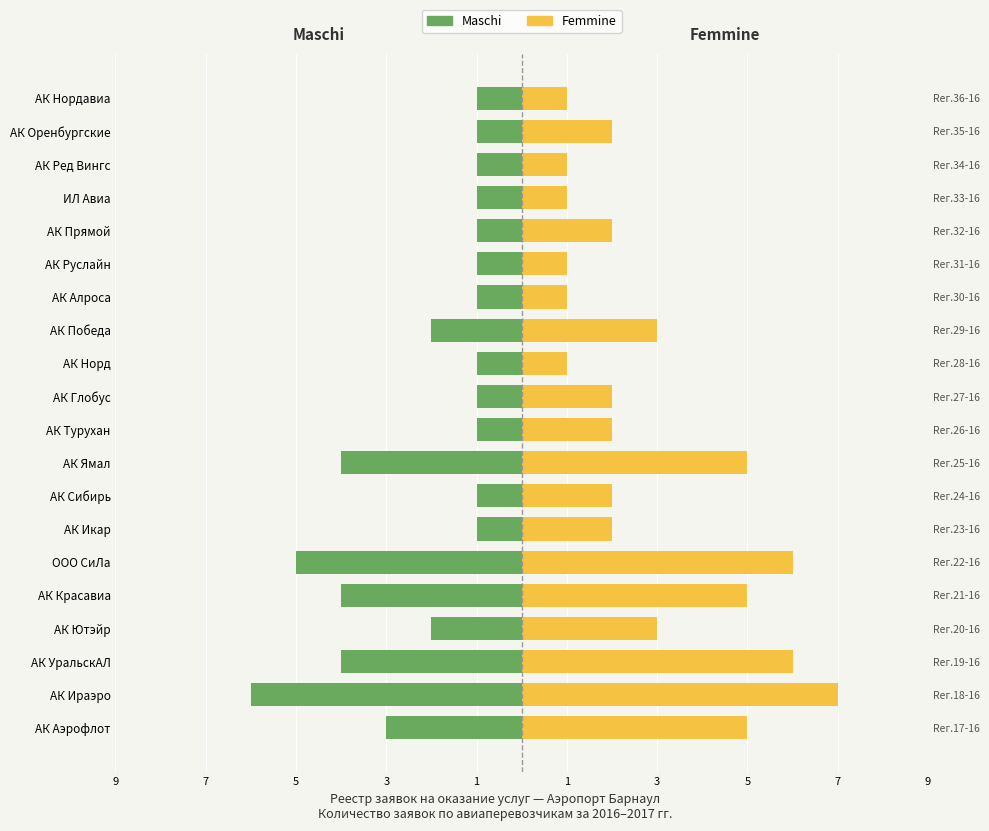

How many bars are there in each group?

2